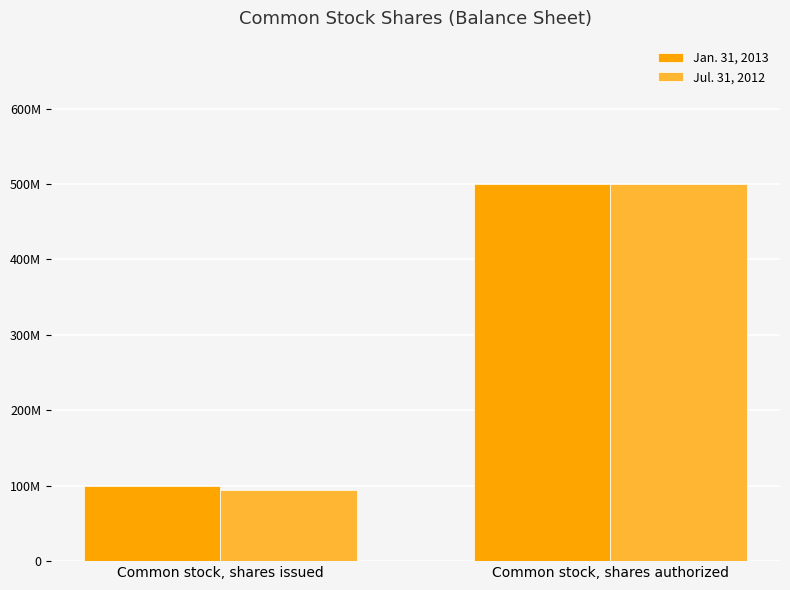

What are all the series names shown in the legend?

Jan. 31, 2013, Jul. 31, 2012